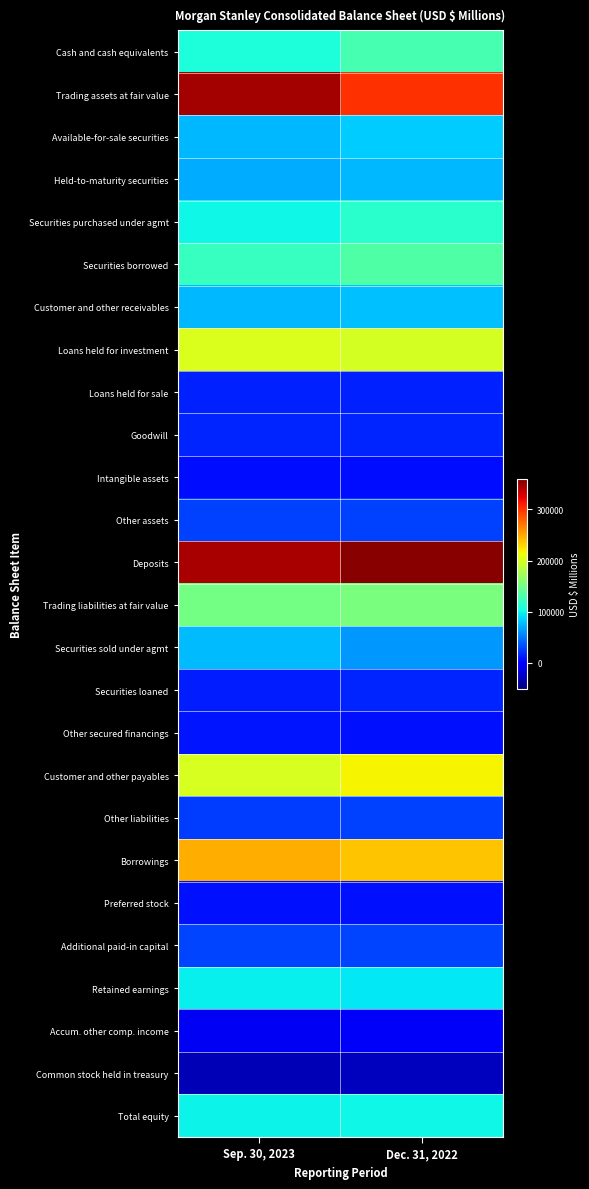

Count the number of categories in the chart.

2